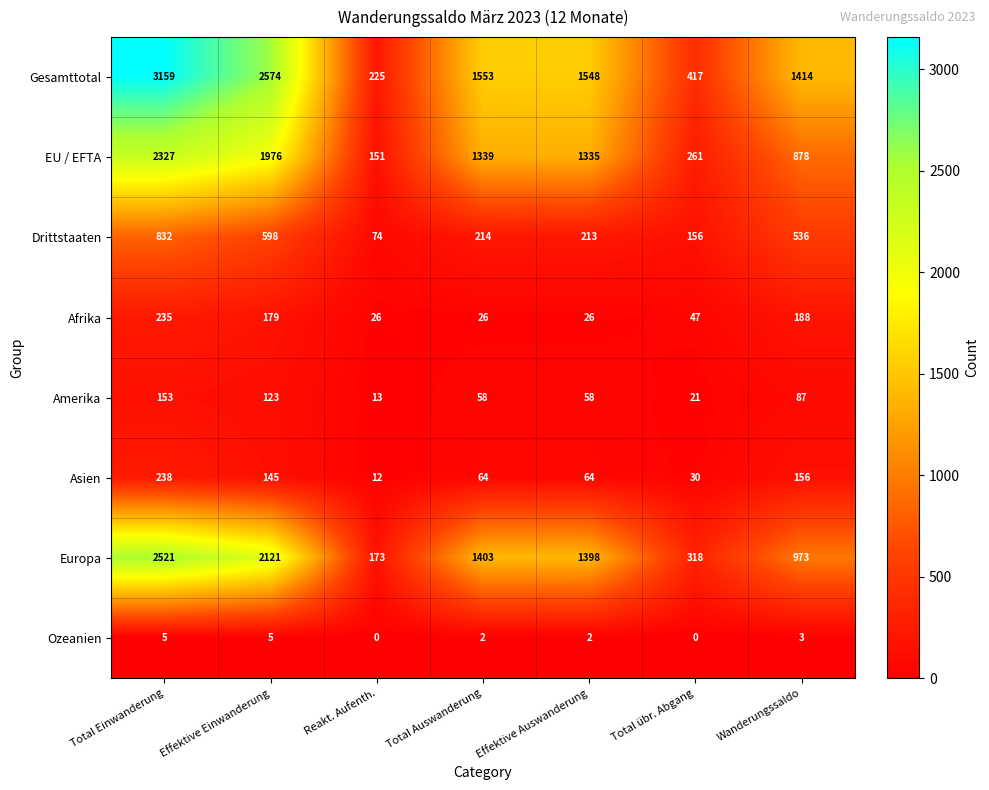

What is the greatest value displayed?

3159